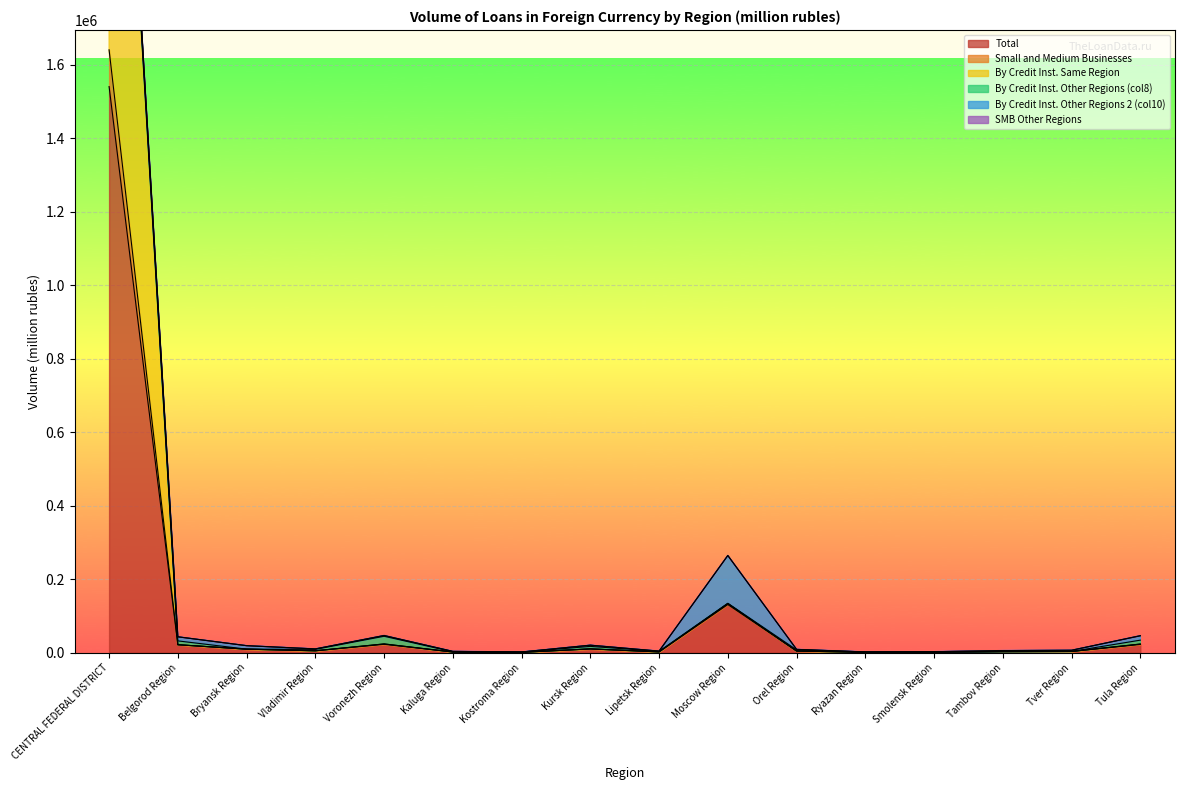

True or false: By Credit Inst. Same Region and Total cross at least once.

False